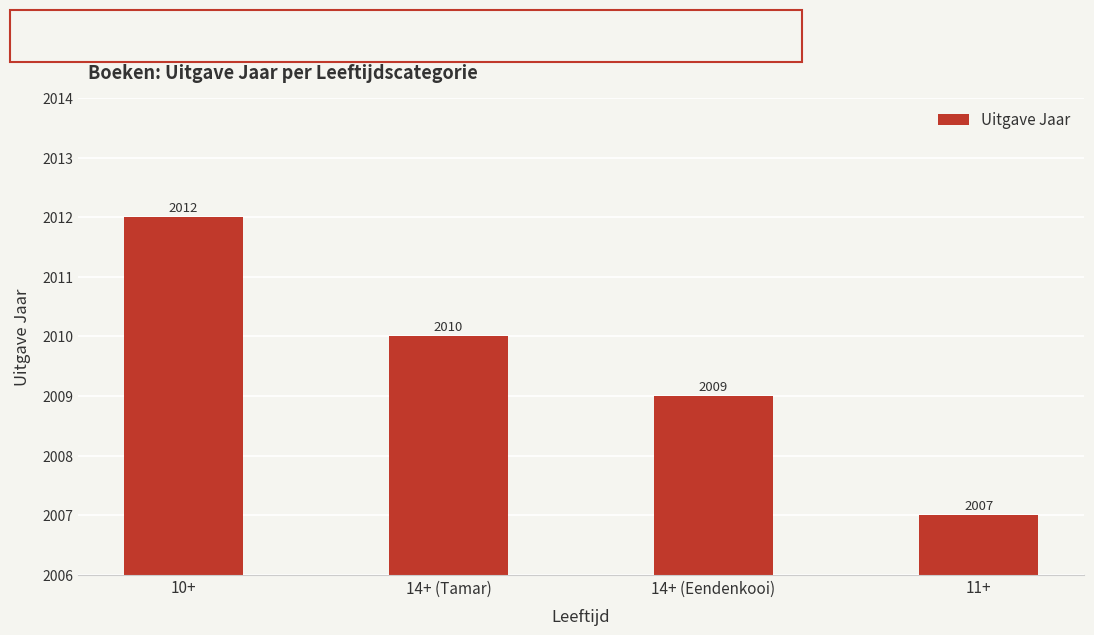

What is the sum of all values?

8038